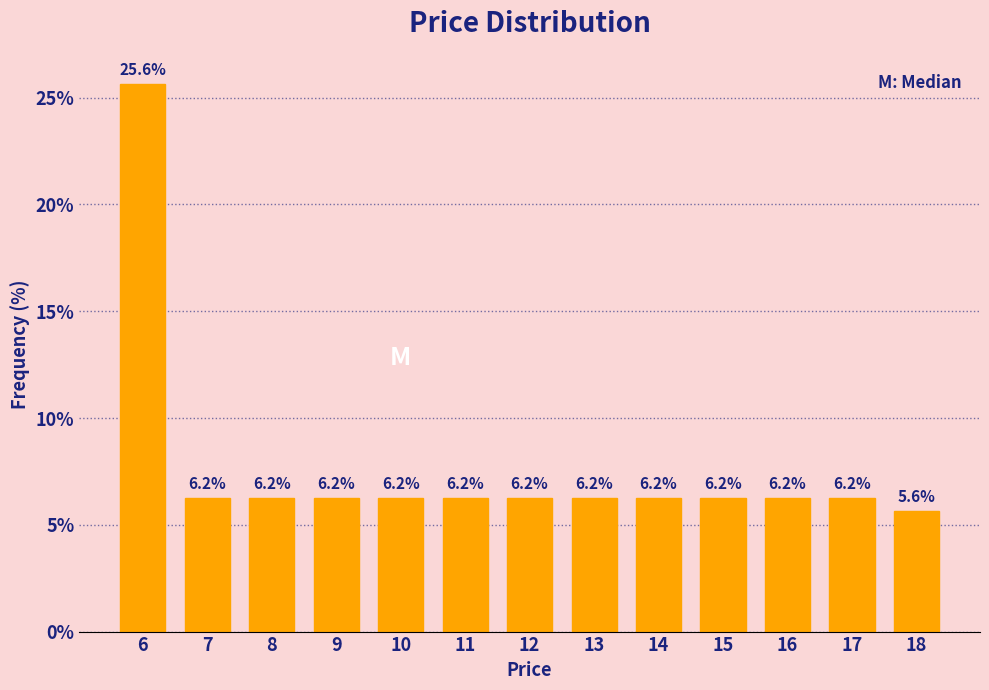

What is the difference between the values at 6 and 7?

19.4